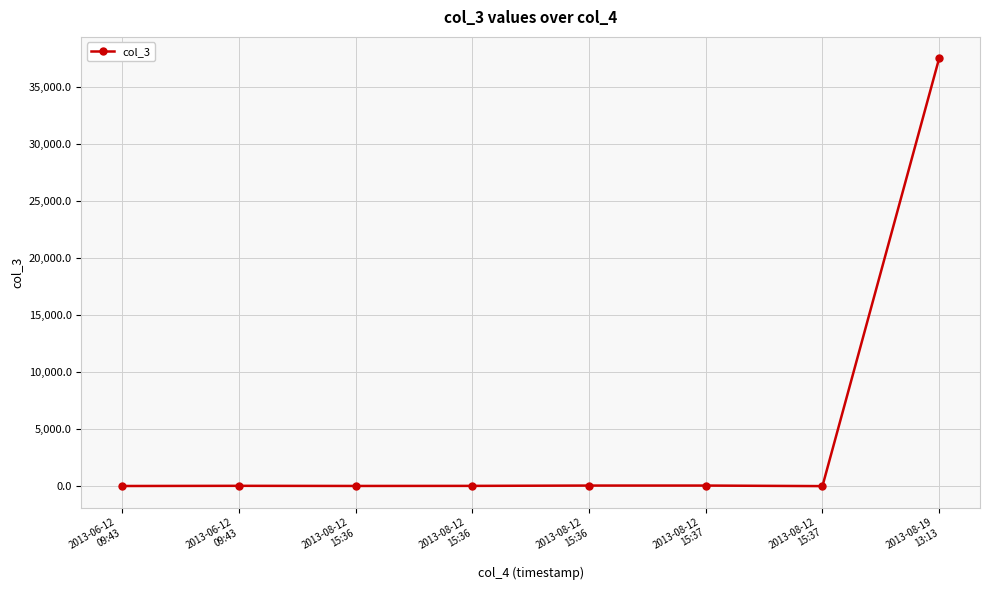

Reading left to right, what are all the values shown in this chart?

-0.5	15.5	4.0	10.4	38.4	38.4	-9.8	37560.0